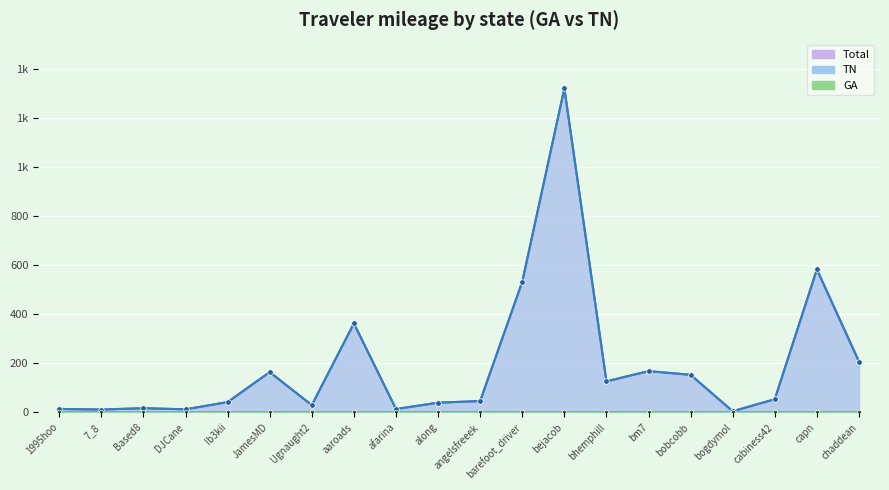

True or false: GA and TN cross at least once.

False